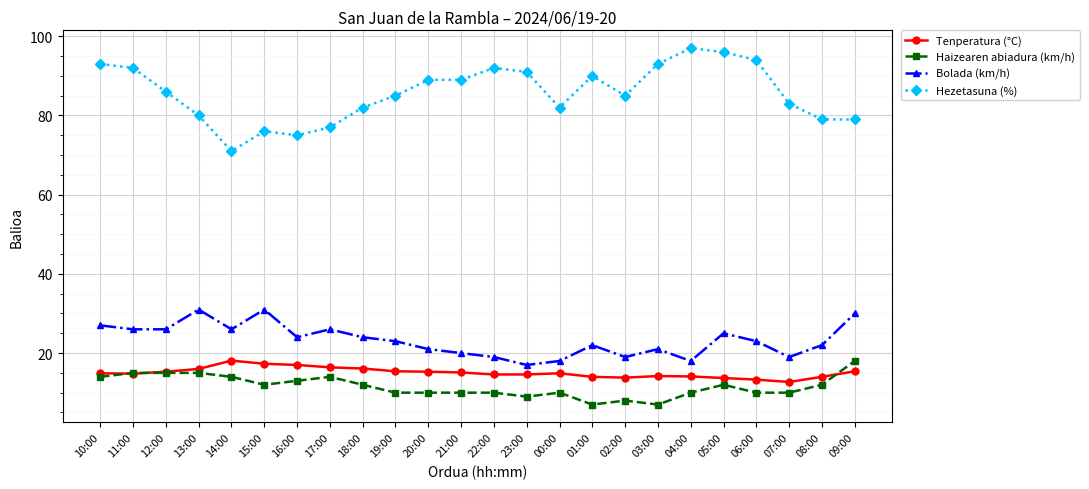

Which series has the largest range (max minus min)?

Hezetasuna (%)